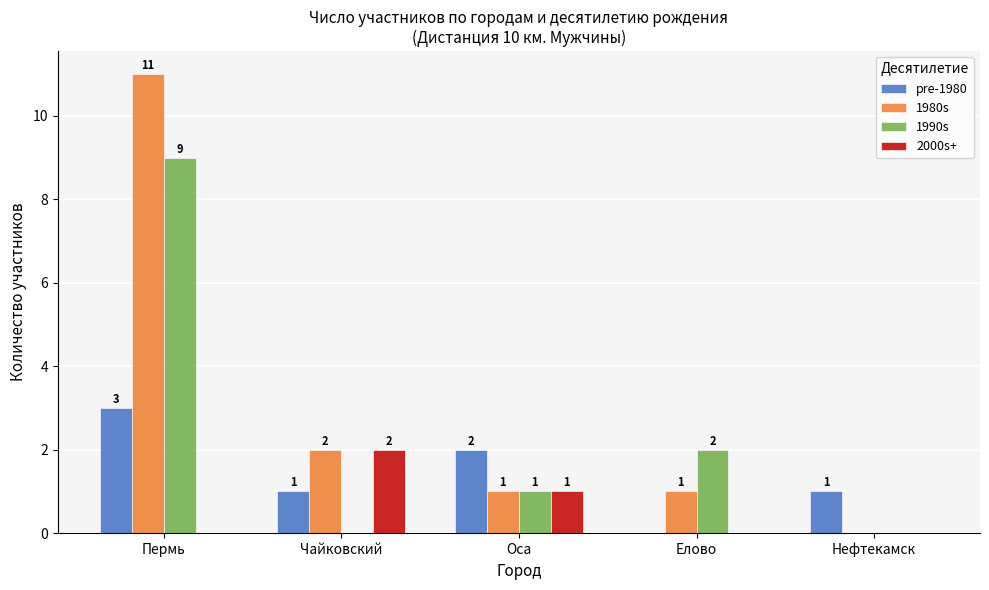

What is the sum of all pre-1980 values?

7